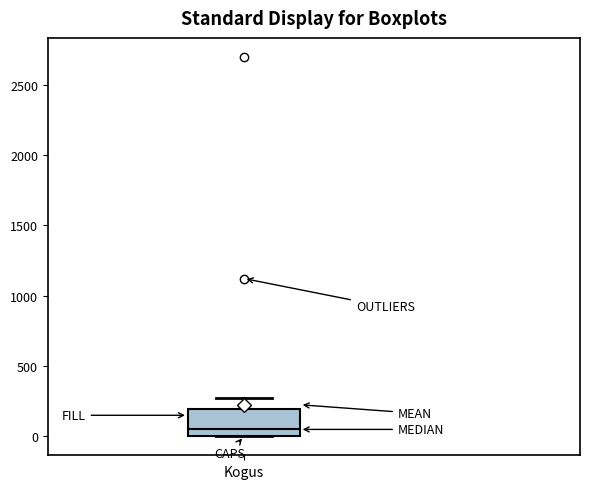

Where does the median line of the box for Kogus sit on the y-axis? The values are not printed on the chart, so give them approximately, as read against the axis.

50